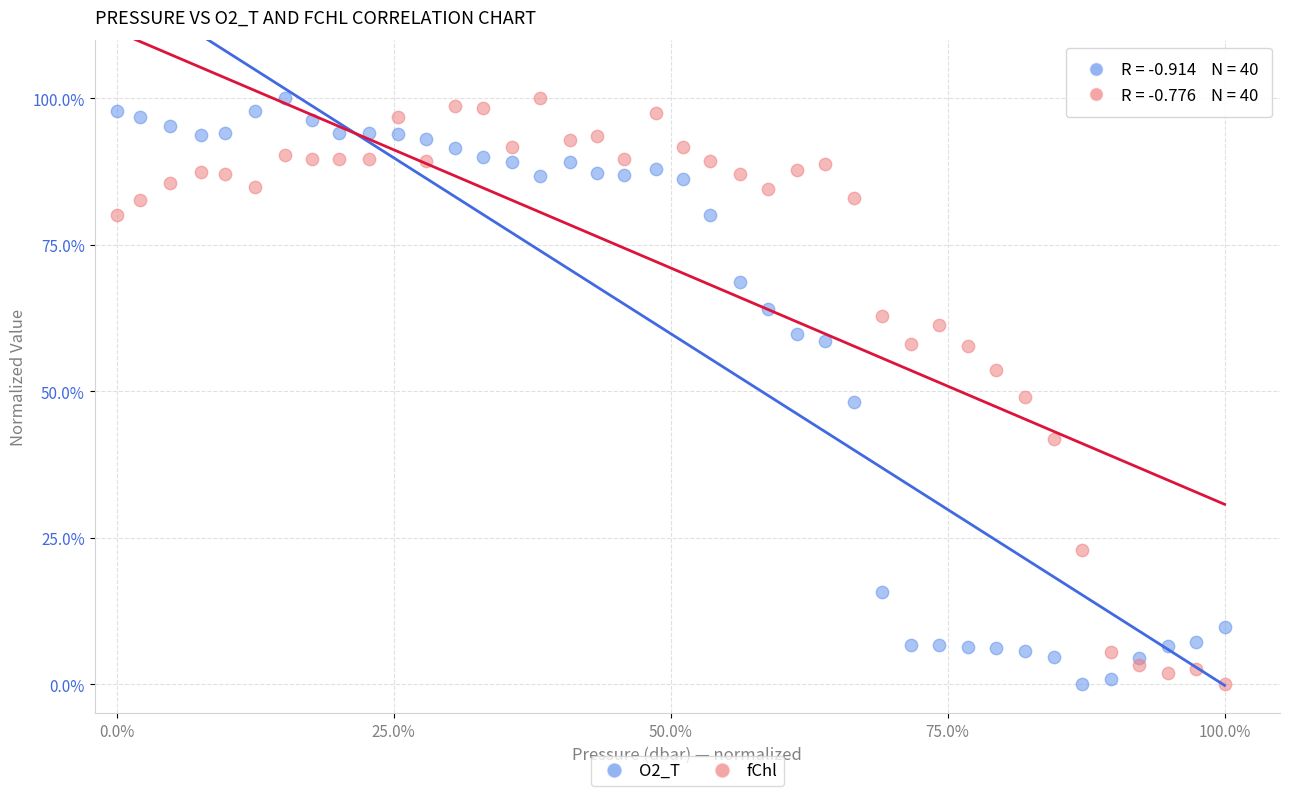

Across all data points, what is the range of X values (max minus min)?

100.0